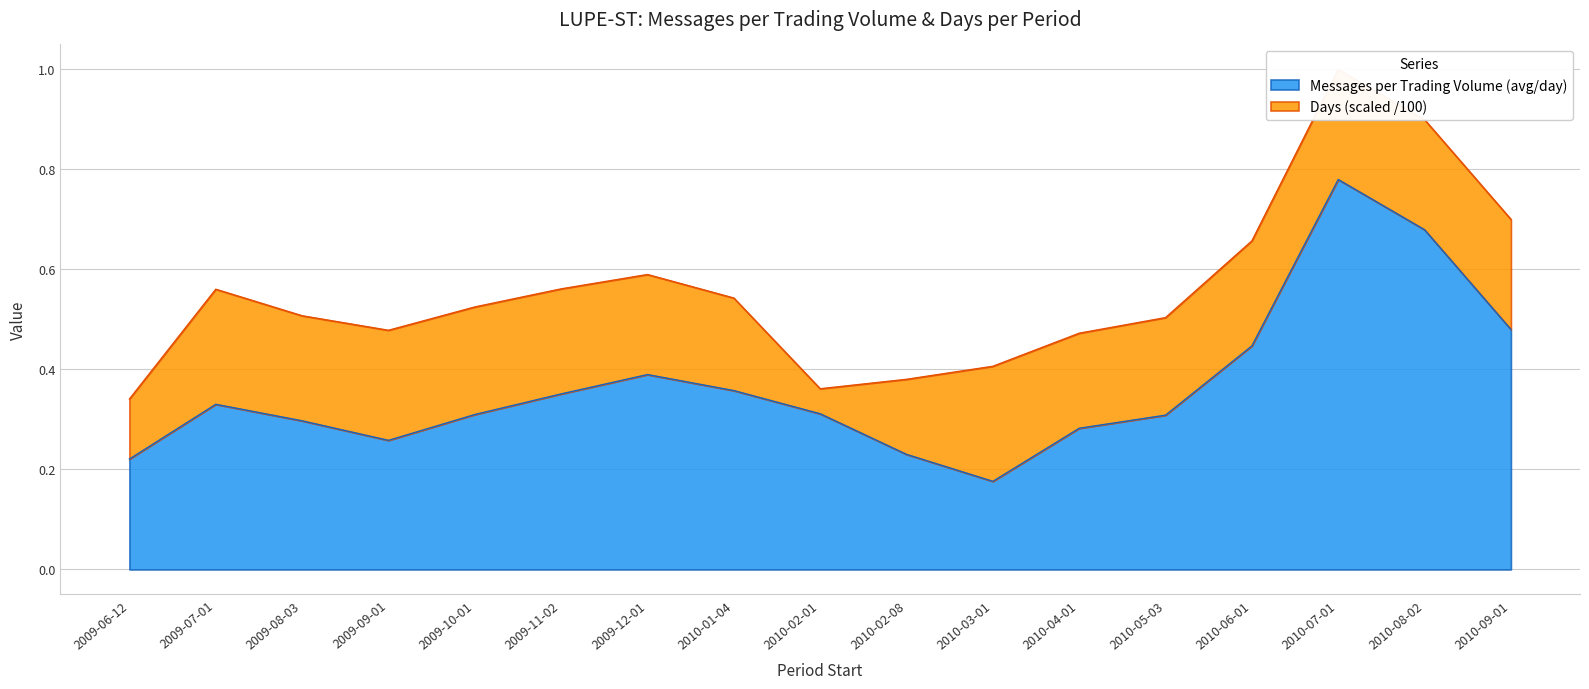

Count the number of categories in the chart.

17